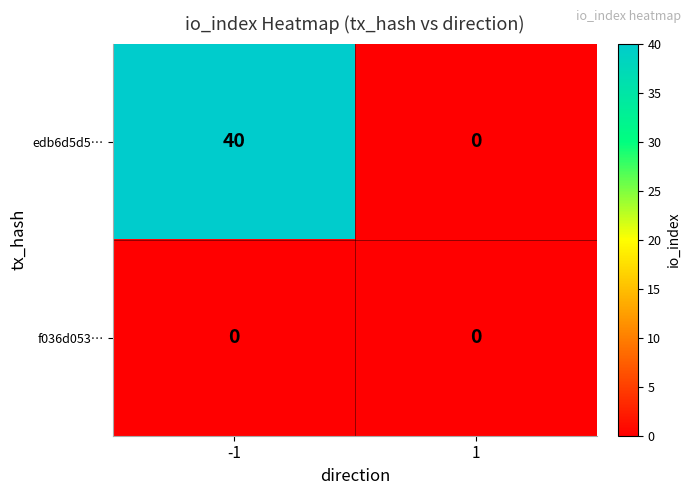

Reading left to right, list all the values displayed in this chart.

edb6d5d5…: -1=40	1=0
f036d053…: -1=0	1=0